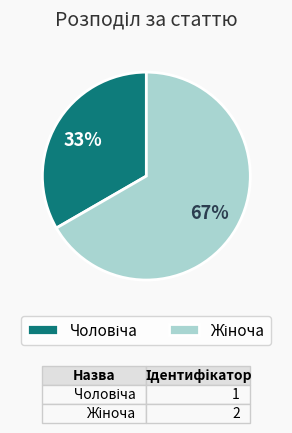

How many slices are in this pie chart?

2